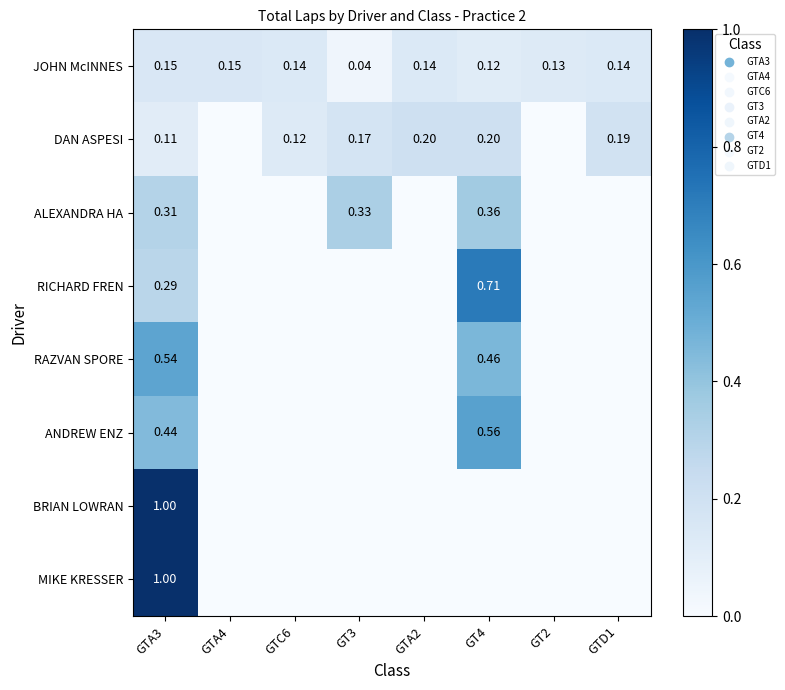

At which label does MIKE KRESSER reach its minimum?

GTA4